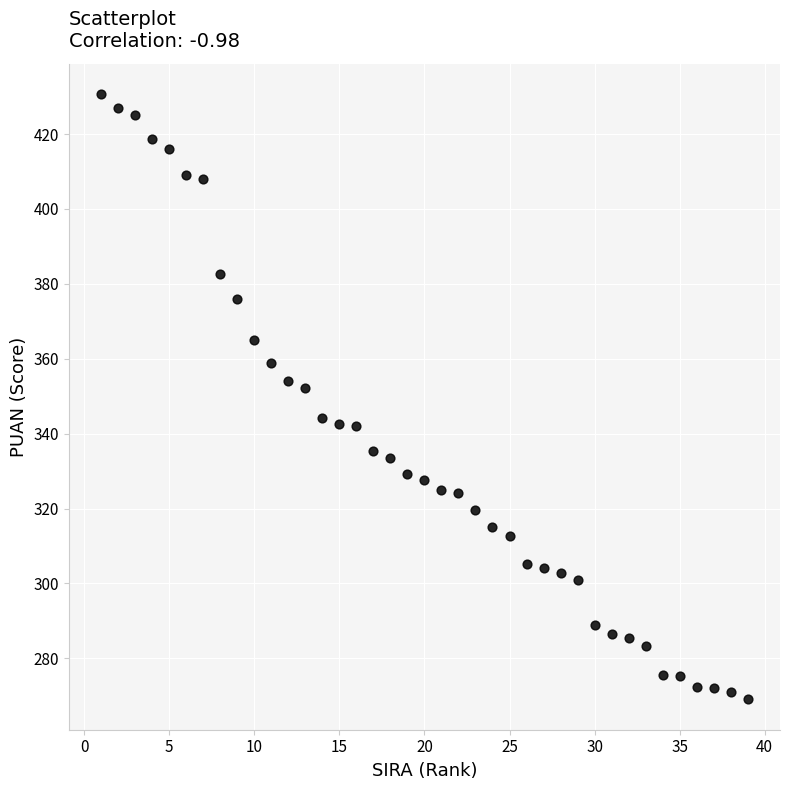

What is the range of X values (max minus min)?

38.0